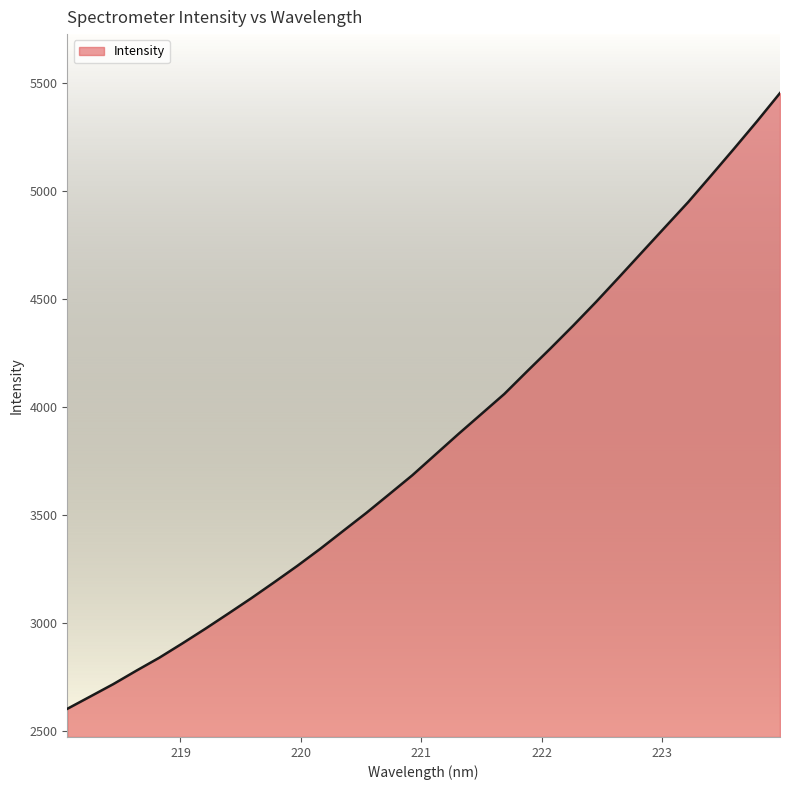

Count the number of categories in the chart.

32